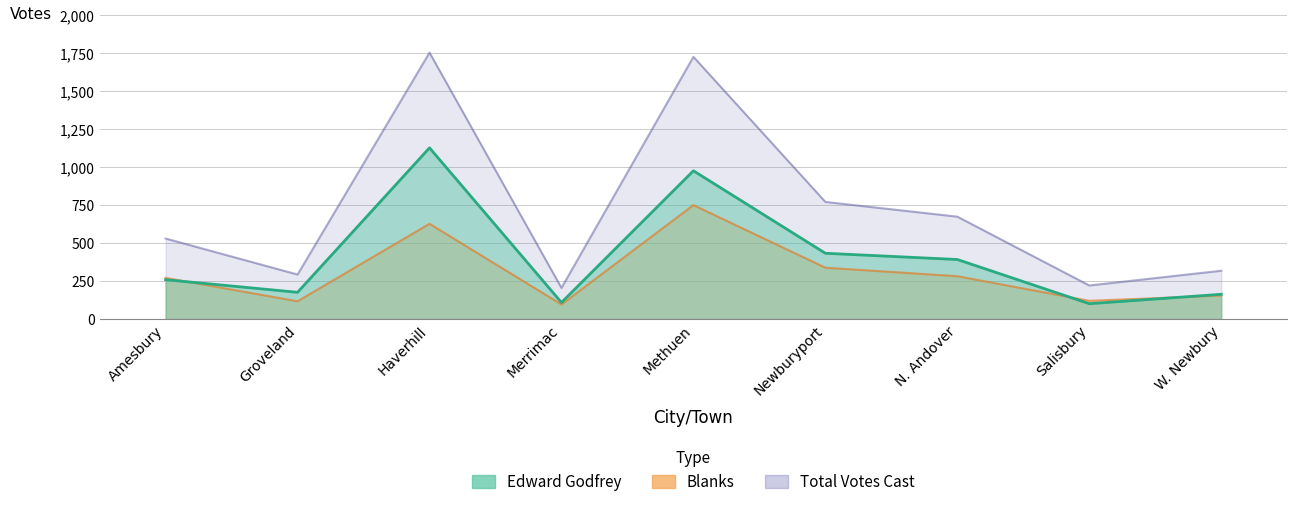

True or false: Blanks has more than 2 interior local peaks.

False